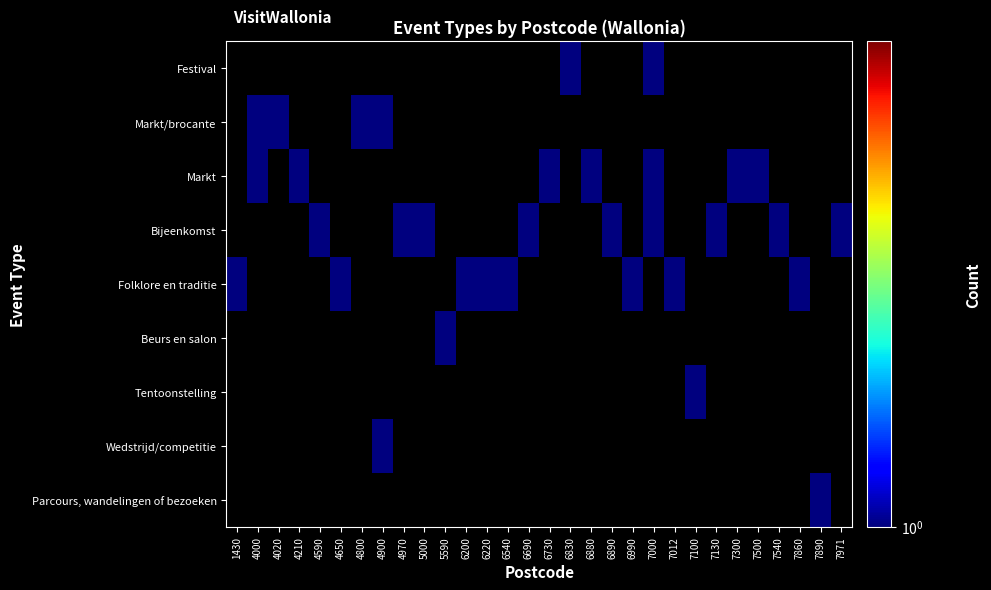

Between 4650 and 6730, which is larger?

6730